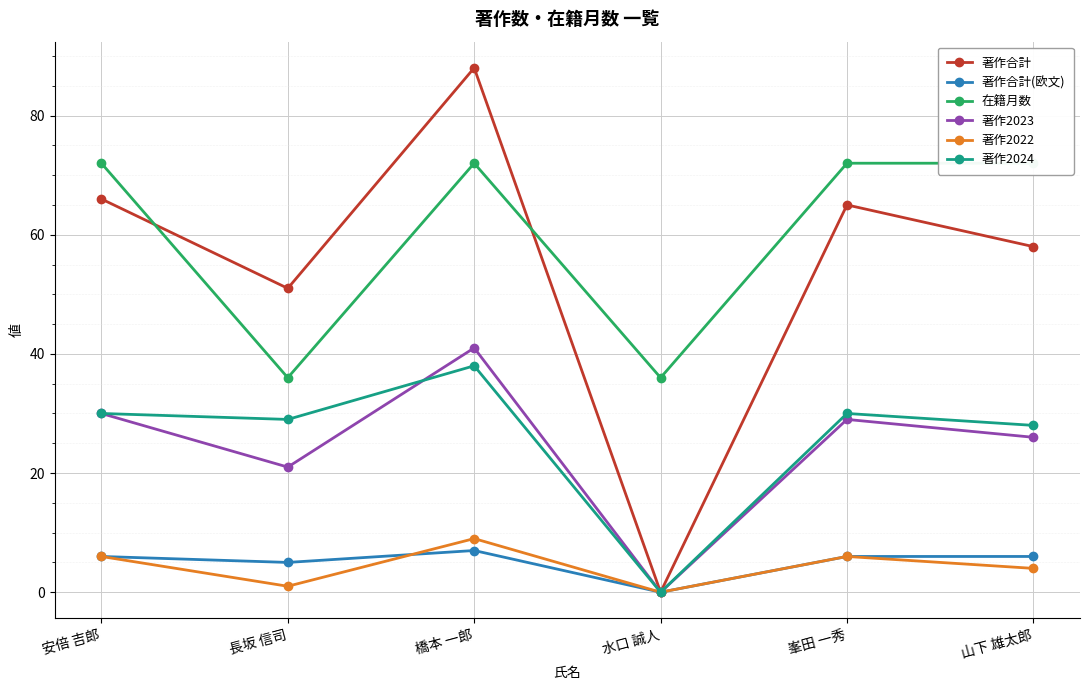

How many 著作合計(欧文) values are between 5 and 6?

4